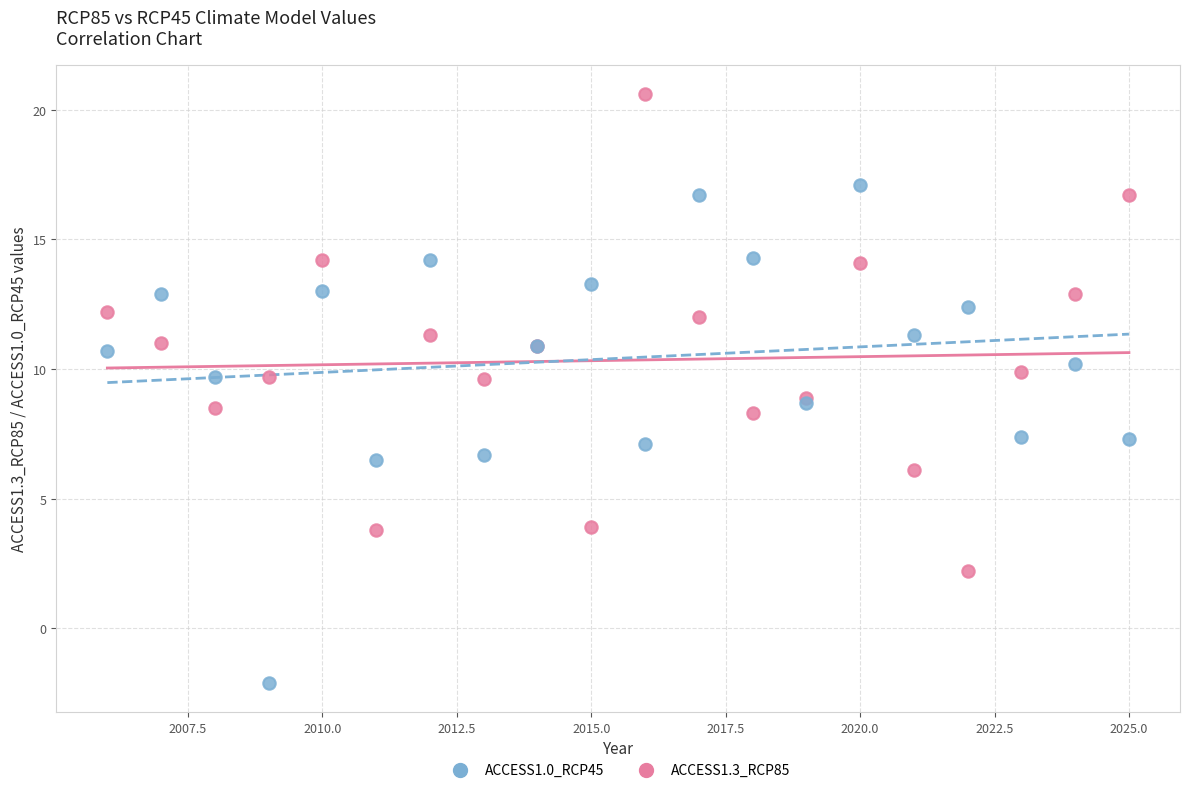

What are all the series names shown in the legend?

ACCESS1.0_RCP45, ACCESS1.3_RCP85